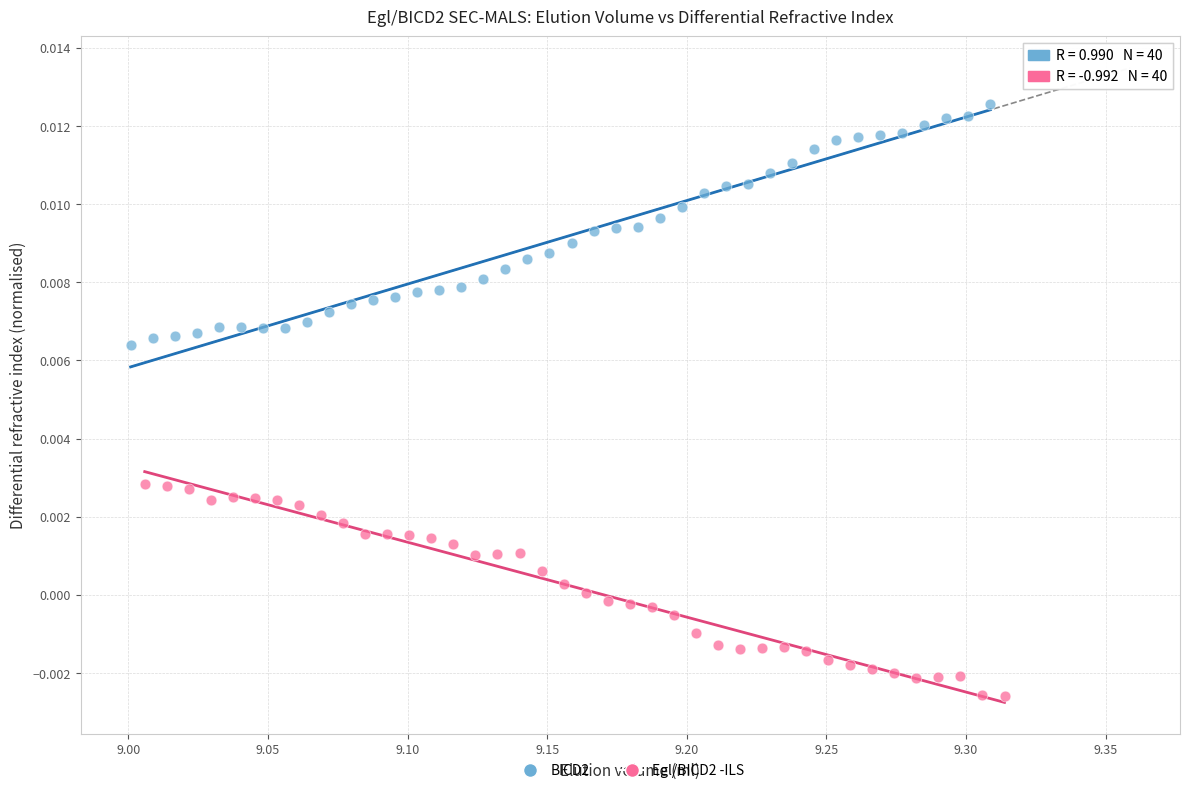

Which series reaches the maximum Y coordinate?

BICD2